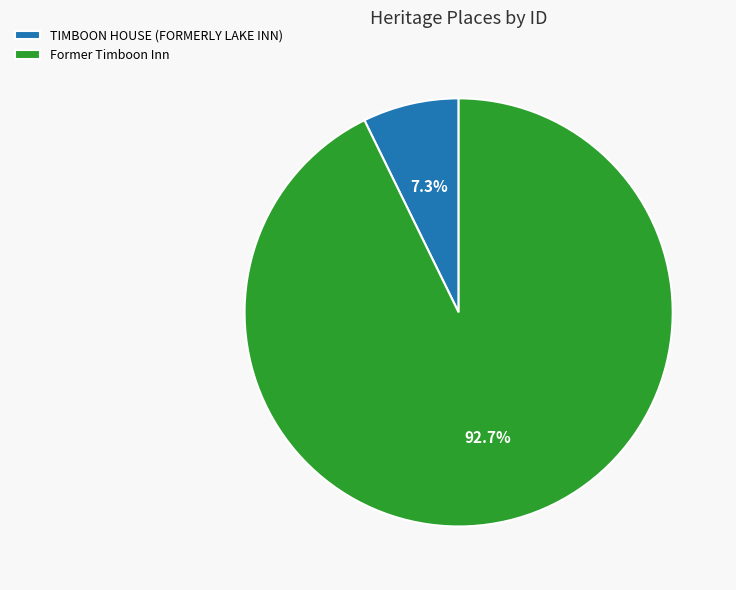

To the nearest percent, what portion does TIMBOON HOUSE (FORMERLY LAKE INN) represent?

7%